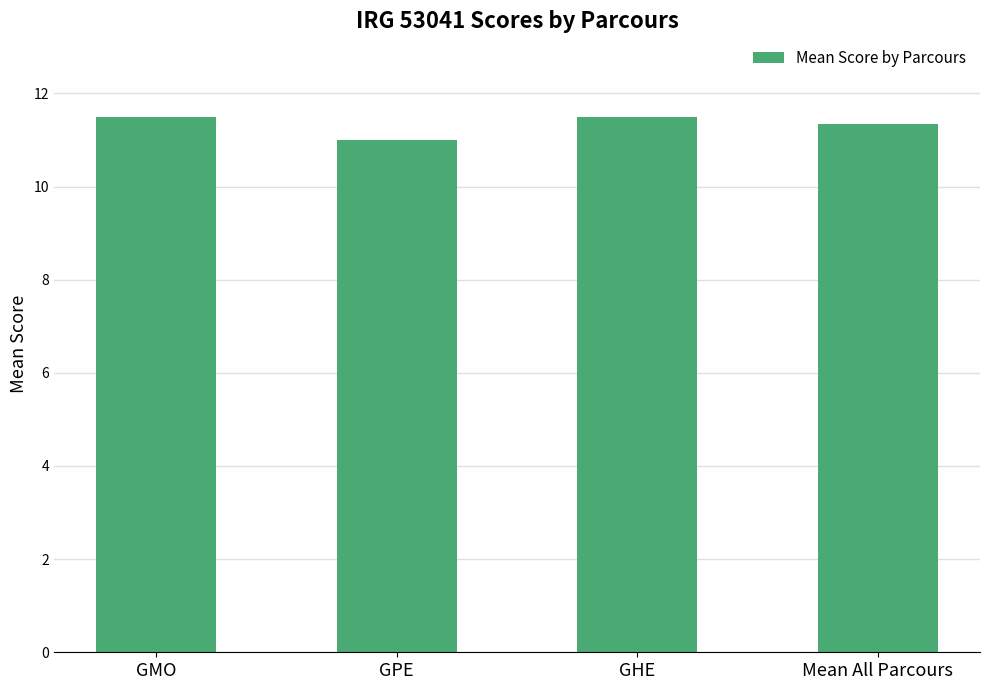

What value does the data have at Mean All Parcours?

11.3